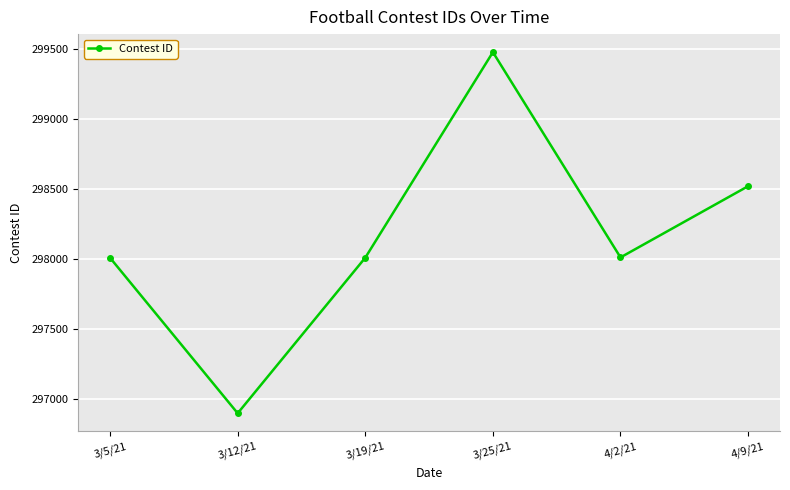

What is the change in value from 3/12/21 to 3/25/21?

+2581